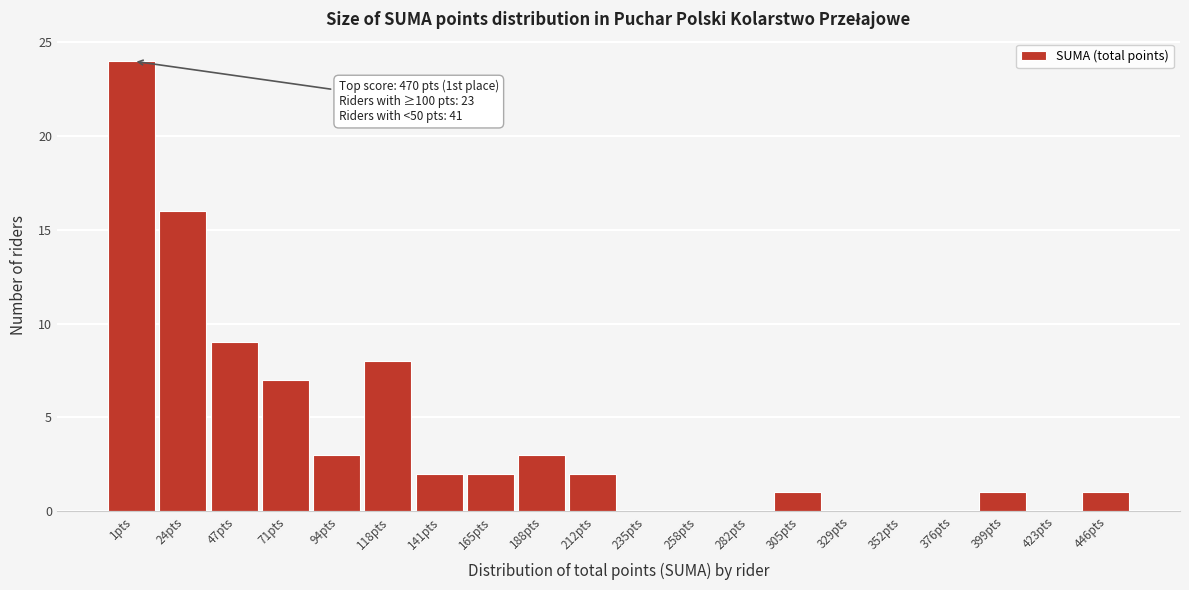

Reading left to right, transcribe all the data shown in this chart.

1pts=24	24pts=16	47pts=9	71pts=7	94pts=3	118pts=8	141pts=2	165pts=2	188pts=3	212pts=2	235pts=0	258pts=0	282pts=0	305pts=1	329pts=0	352pts=0	376pts=0	399pts=1	423pts=0	446pts=1